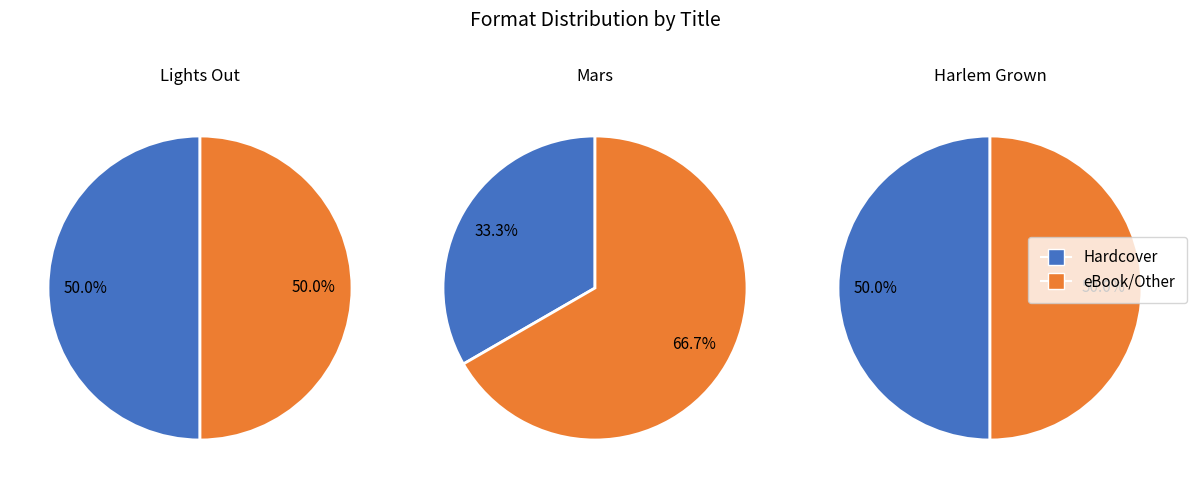

What portion of the pie excludes Mars?

68.1%